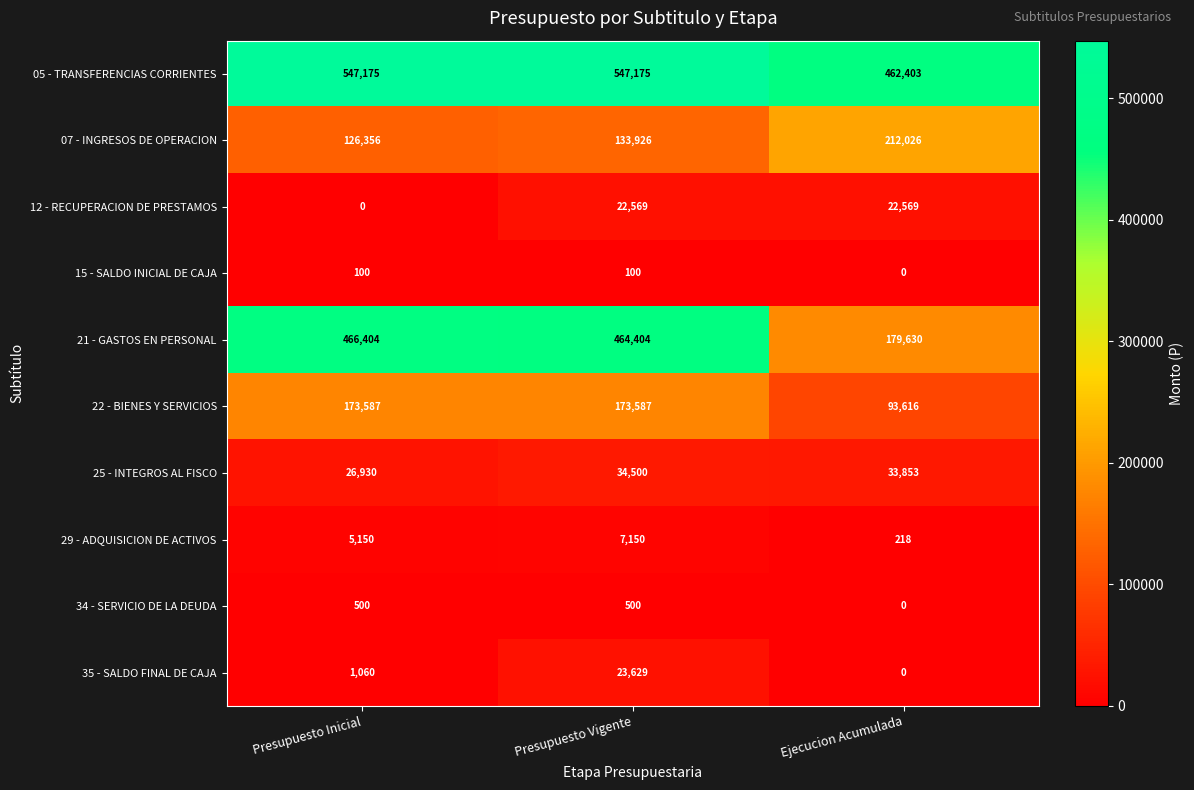

Reading left to right, list all the values displayed in this chart.

05 - TRANSFERENCIAS CORRIENTES: Presupuesto Inicial=547175	Presupuesto Vigente=547175	Ejecucion Acumulada=462403
07 - INGRESOS DE OPERACION: Presupuesto Inicial=126356	Presupuesto Vigente=133926	Ejecucion Acumulada=212026
12 - RECUPERACION DE PRESTAMOS: Presupuesto Inicial=0	Presupuesto Vigente=22569	Ejecucion Acumulada=22569
15 - SALDO INICIAL DE CAJA: Presupuesto Inicial=100	Presupuesto Vigente=100	Ejecucion Acumulada=0
21 - GASTOS EN PERSONAL: Presupuesto Inicial=466404	Presupuesto Vigente=464404	Ejecucion Acumulada=179630
22 - BIENES Y SERVICIOS: Presupuesto Inicial=173587	Presupuesto Vigente=173587	Ejecucion Acumulada=93616
25 - INTEGROS AL FISCO: Presupuesto Inicial=26930	Presupuesto Vigente=34500	Ejecucion Acumulada=33853
29 - ADQUISICION DE ACTIVOS: Presupuesto Inicial=5150	Presupuesto Vigente=7150	Ejecucion Acumulada=218
34 - SERVICIO DE LA DEUDA: Presupuesto Inicial=500	Presupuesto Vigente=500	Ejecucion Acumulada=0
35 - SALDO FINAL DE CAJA: Presupuesto Inicial=1060	Presupuesto Vigente=23629	Ejecucion Acumulada=0